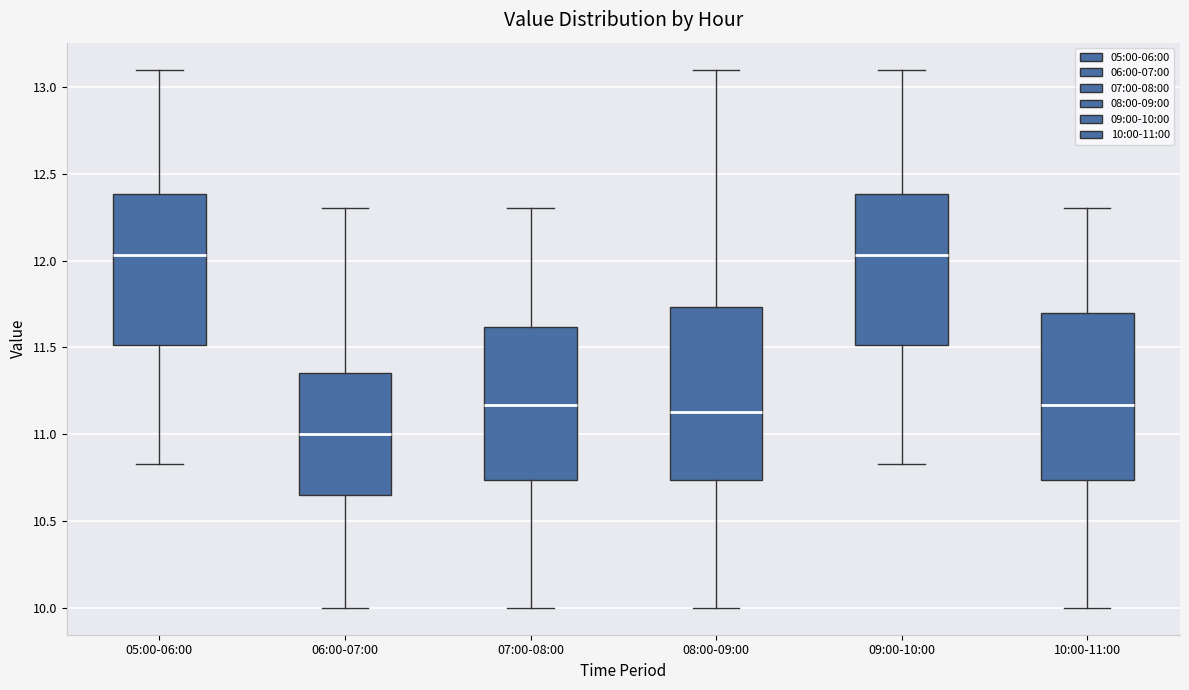

Reading left to right, read every box against the y-axis: the position of its median line, the range the box covers, and the ends of its whiskers. The values are not printed on the chart, so give them approximately, as read against the axis.

05:00-06:00: median 12.05, box 11.50 to 12.40, whiskers 10.85 to 13.10
06:00-07:00: median 11.00, box 10.65 to 11.35, whiskers 10.00 to 12.30
07:00-08:00: median 11.15, box 10.75 to 11.60, whiskers 10.00 to 12.30
08:00-09:00: median 11.15, box 10.75 to 11.75, whiskers 10.00 to 13.10
09:00-10:00: median 12.05, box 11.50 to 12.40, whiskers 10.85 to 13.10
10:00-11:00: median 11.15, box 10.75 to 11.70, whiskers 10.00 to 12.30